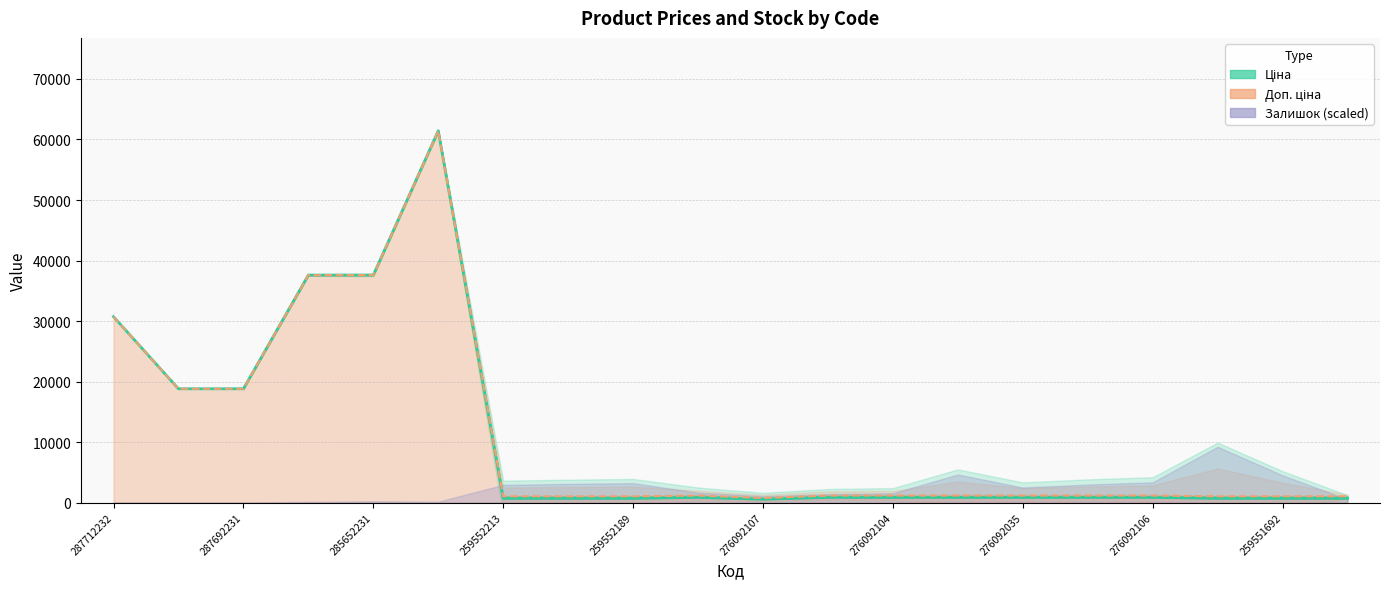

What is the approximate value of Доп. ціна at 276092108?

1149.7